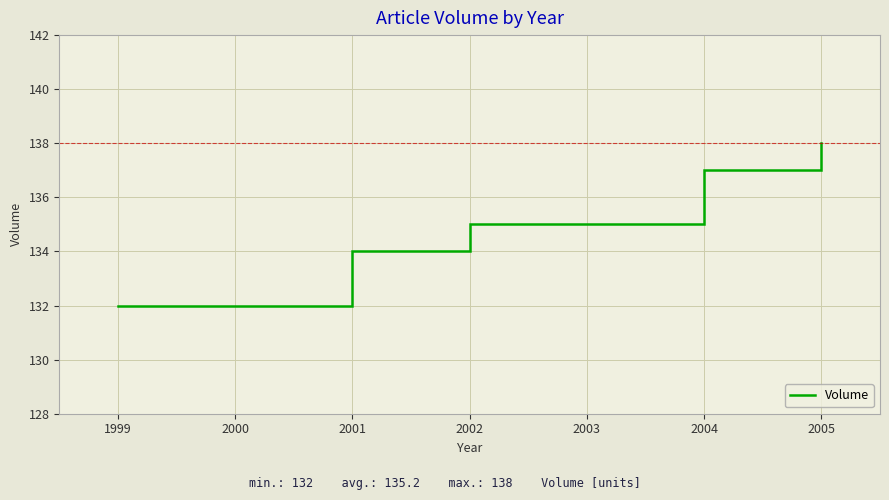

What is the value of the 3rd point from the left?

134